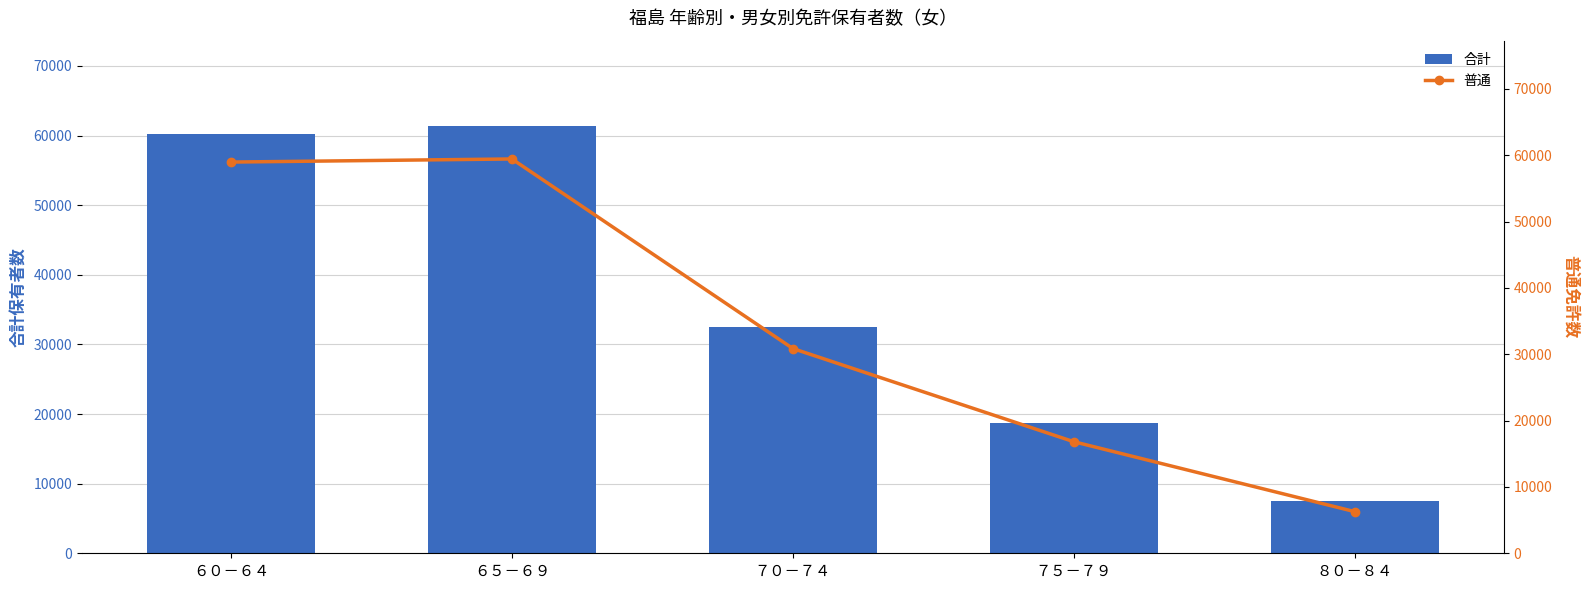

What position from the right is ７０－７４?

3